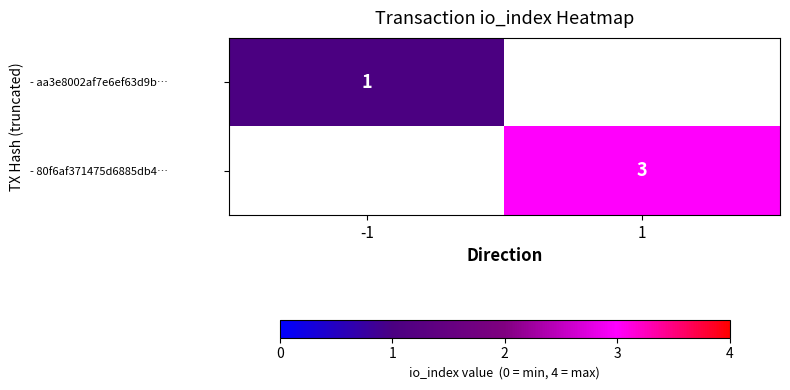

True or false: - aa3e8002af7e6ef63d9b… has a value of 1 at -1.

True